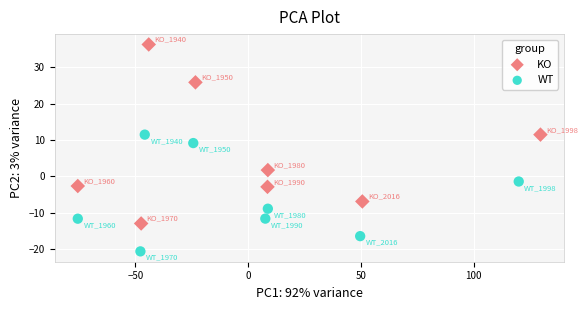

Which series contains the highest Y value?

KO